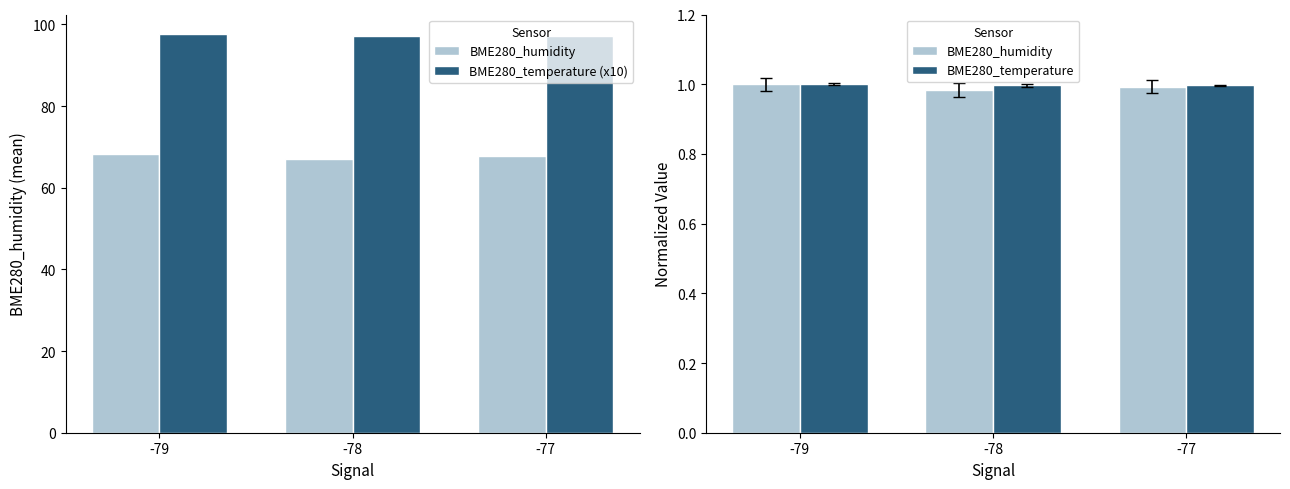

What are all the series names shown in the legend?

BME280_humidity, BME280_temperature (x10), BME280_temperature